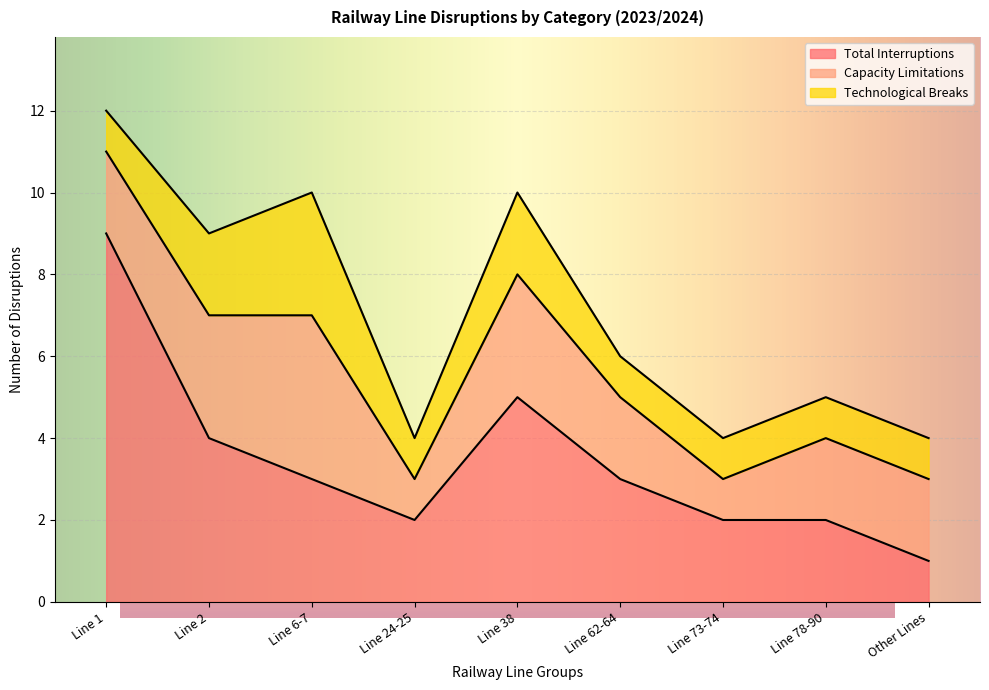

Rank the series by their average value, from lowest to highest.

Technological Breaks, Capacity Limitations, Total Interruptions